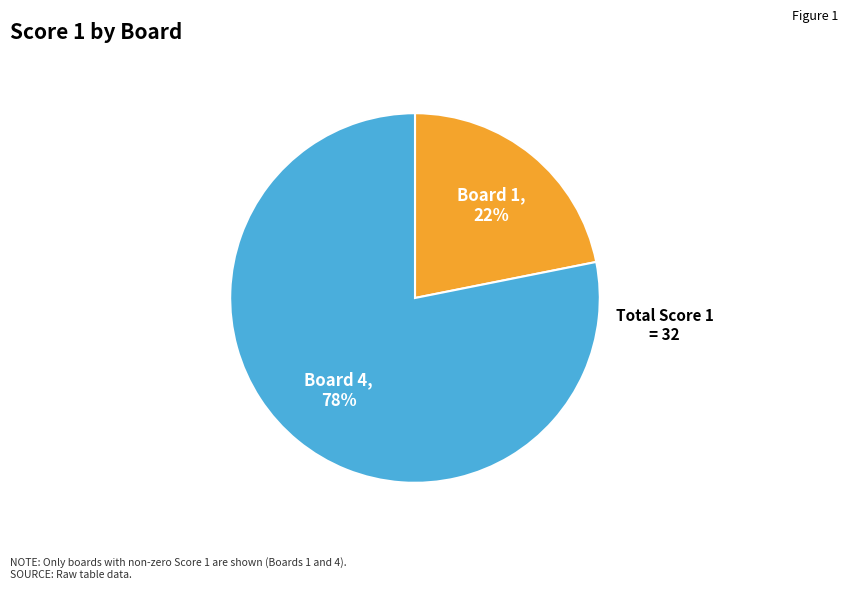

Does any single category account for the majority?

Yes